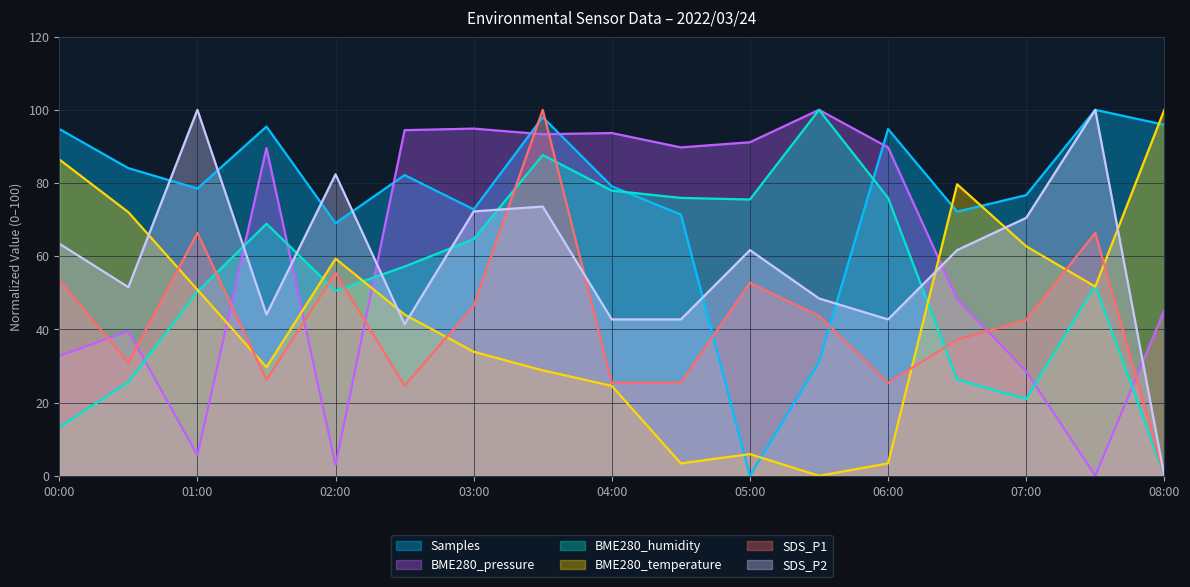

How many intersections are there between Samples and BME280_humidity?

2